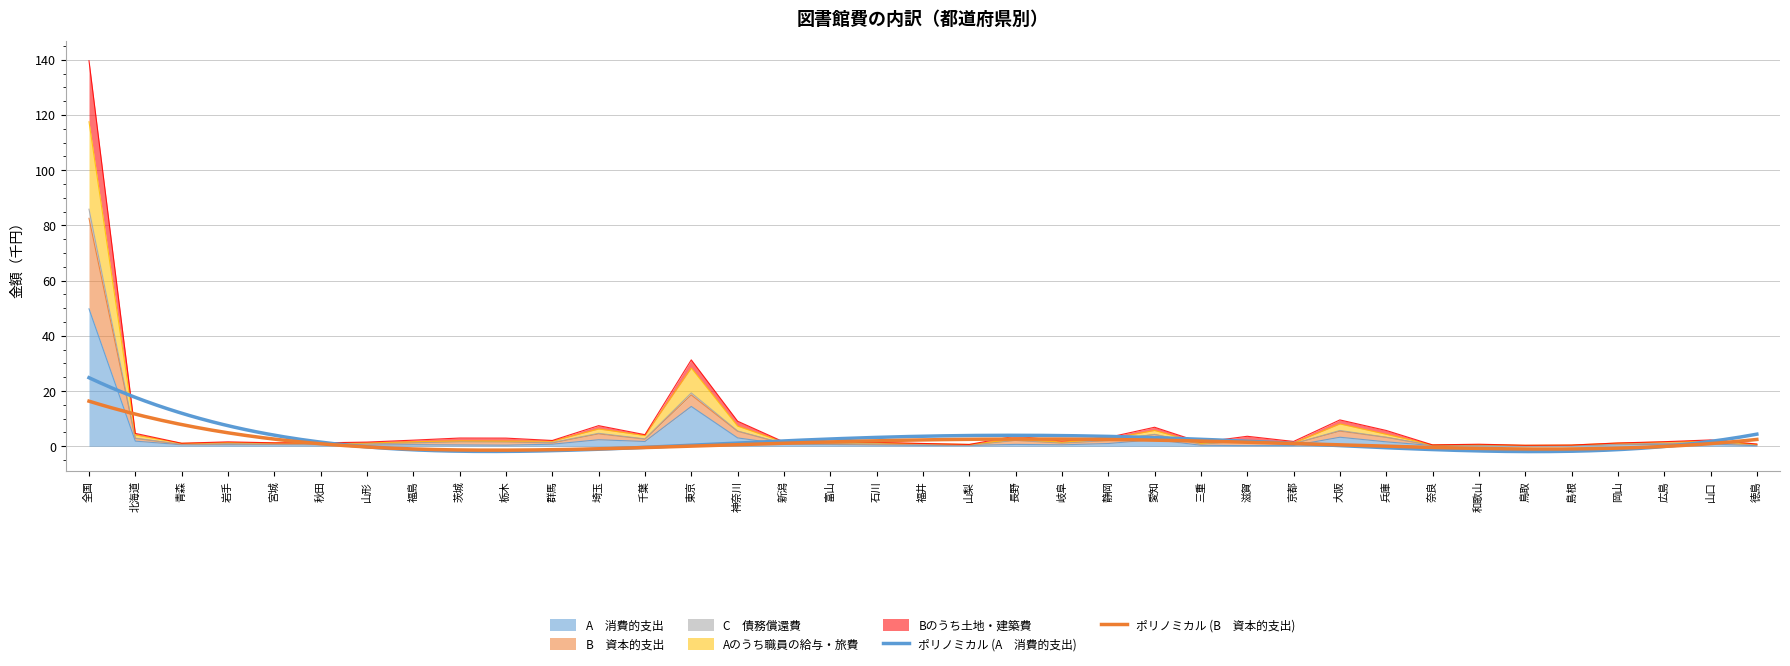

Where is the first local maximum for A　消費的支出?

宮城